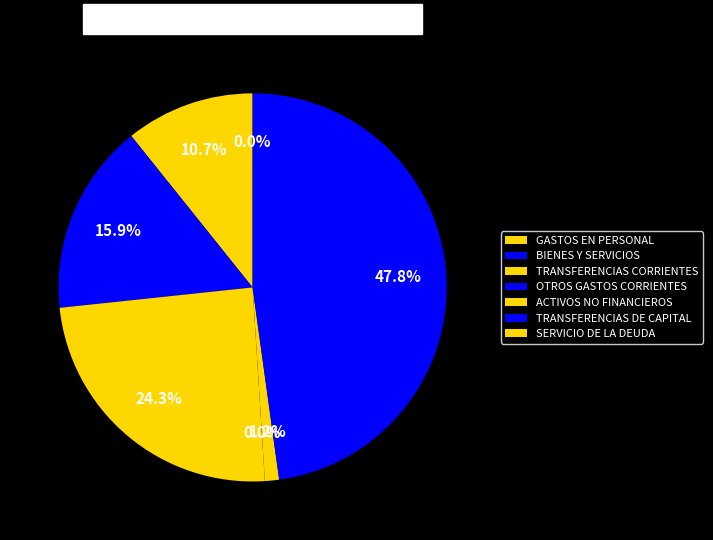

What is the smallest slice in the pie chart?

SERVICIO DE LA DEUDA